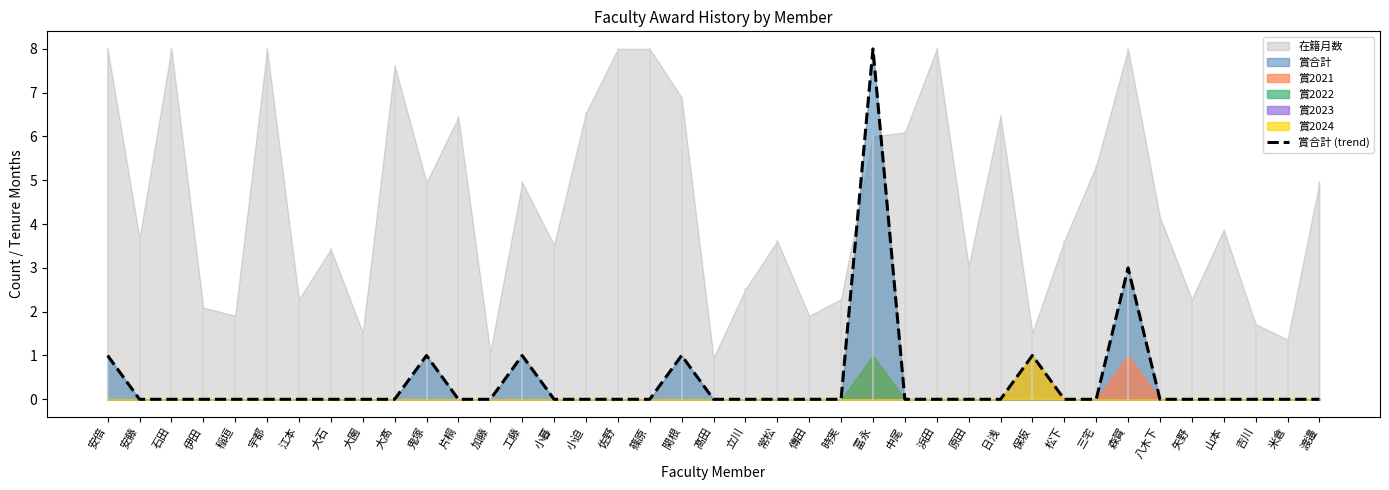

True or false: the data has more than 1 interior local peaks.

True